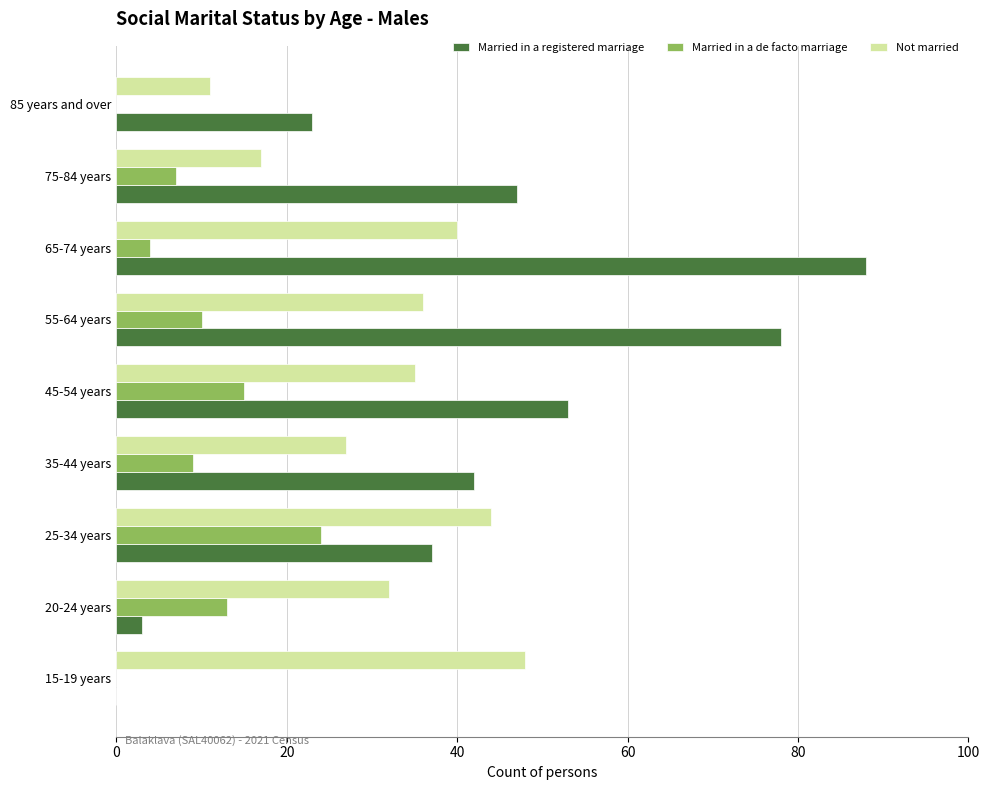

The Not married series shows 67 at 15-19 years. True or false?

False